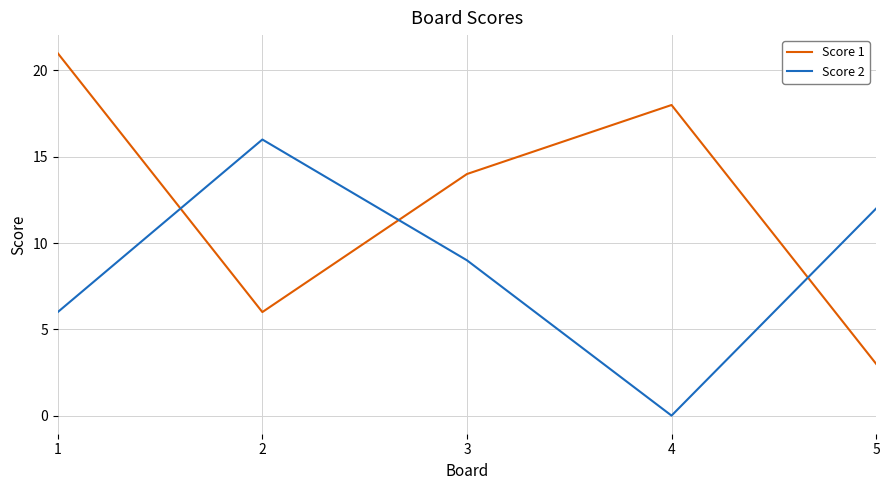

What is the spread (max minus min) of values at 4?

18